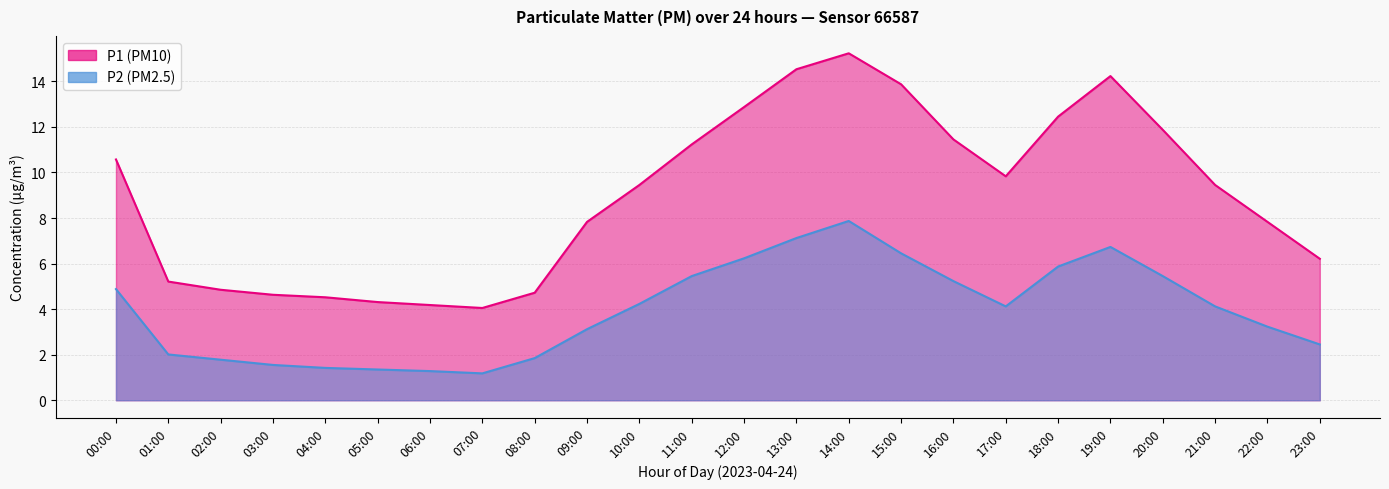

What is the label of the 23rd point from the right?

01:00